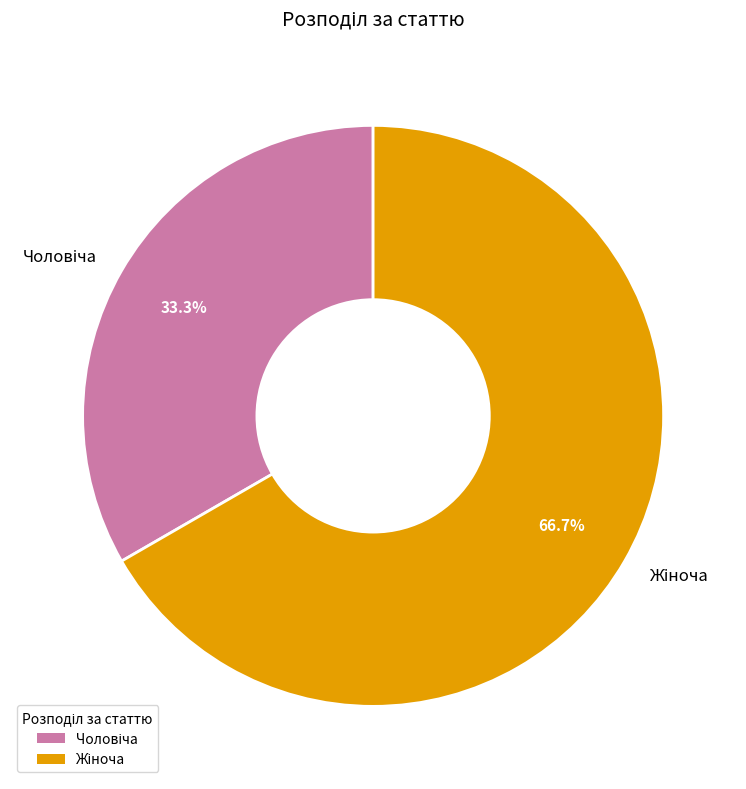

Does any single category account for the majority?

Yes